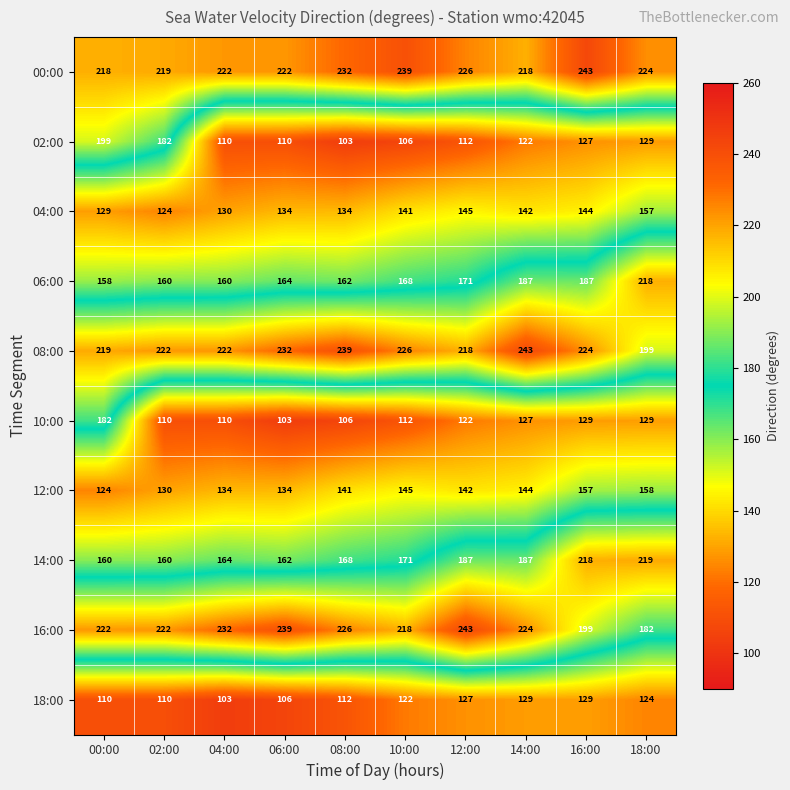

Which series changed the most between 00:00 and 18:00?

02:00